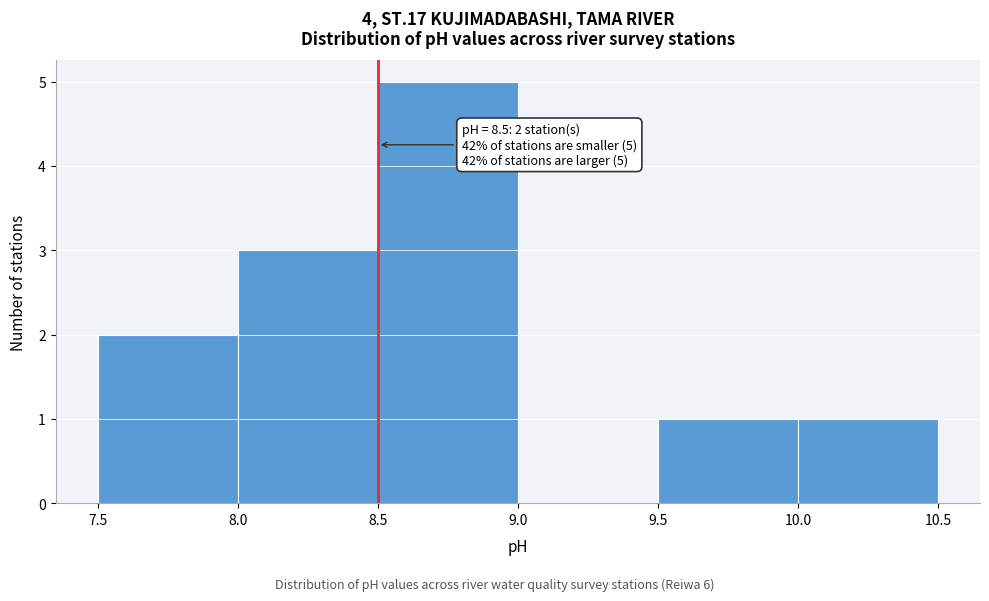

Over which range of the x-axis is the bar tallest?

8.5 to 9.0